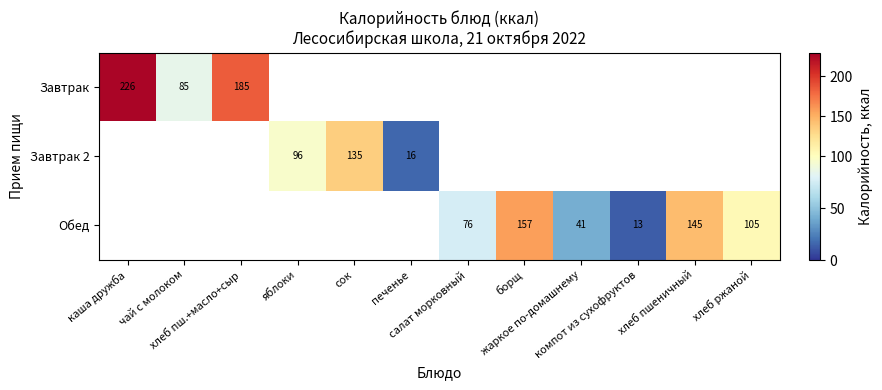

How many values in Обед are above zero?

6